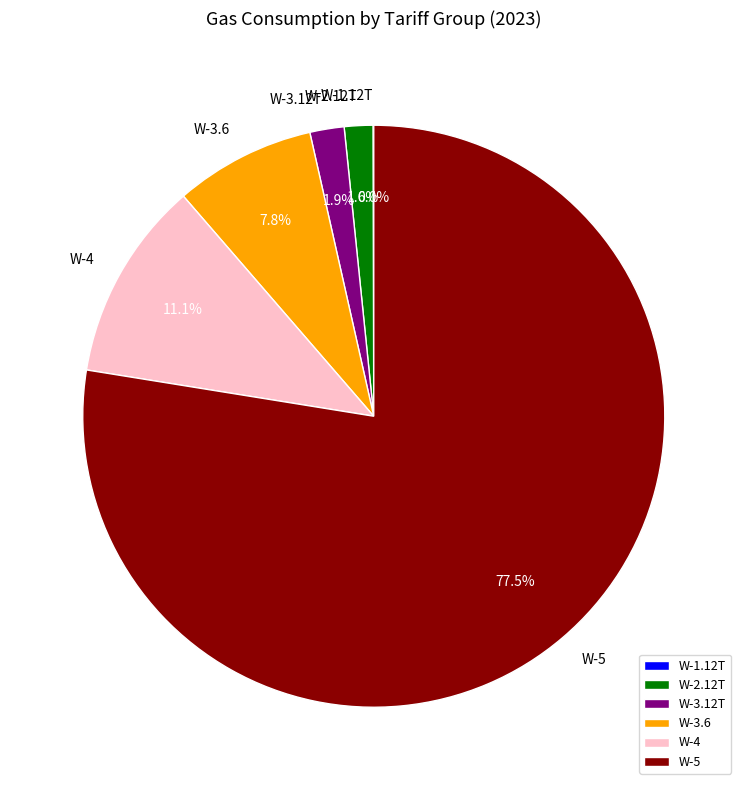

To the nearest percent, what is the average slice percentage?

17%